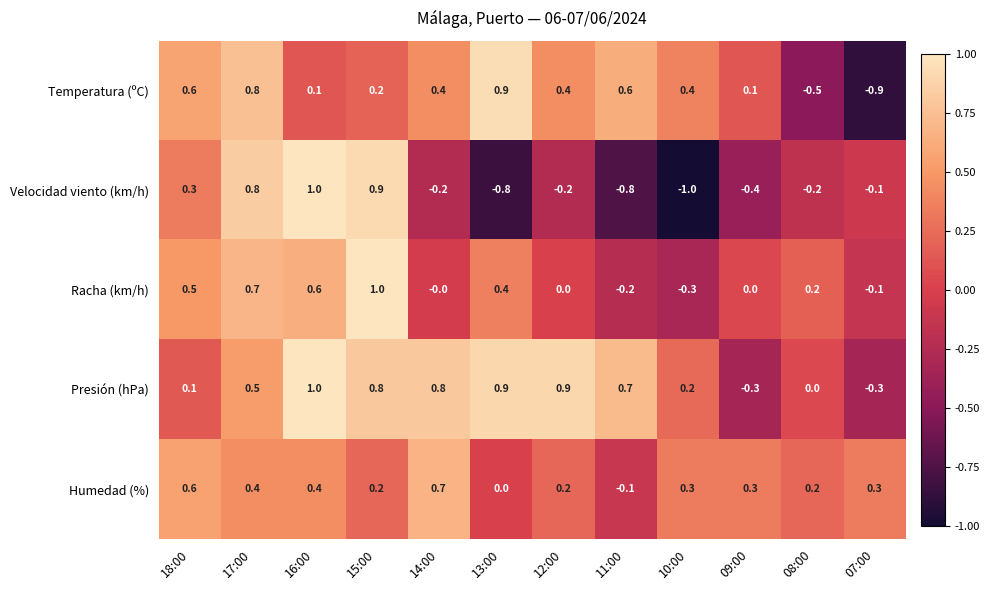

How many distinct data groups are displayed?

5